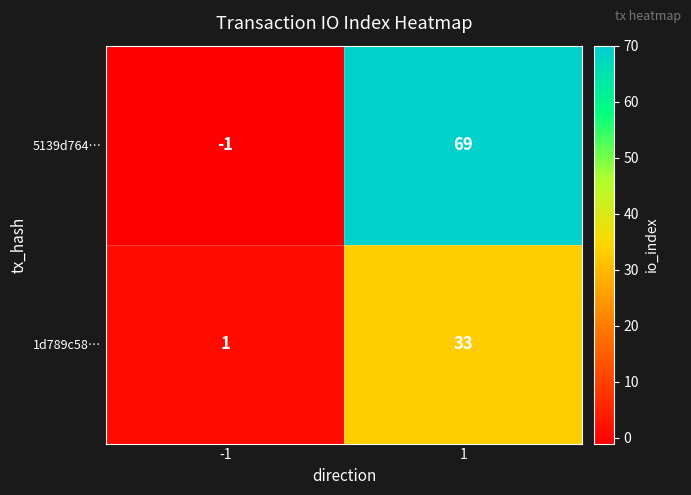

Read the 1d789c58… value at 1, to the nearest 5.

35